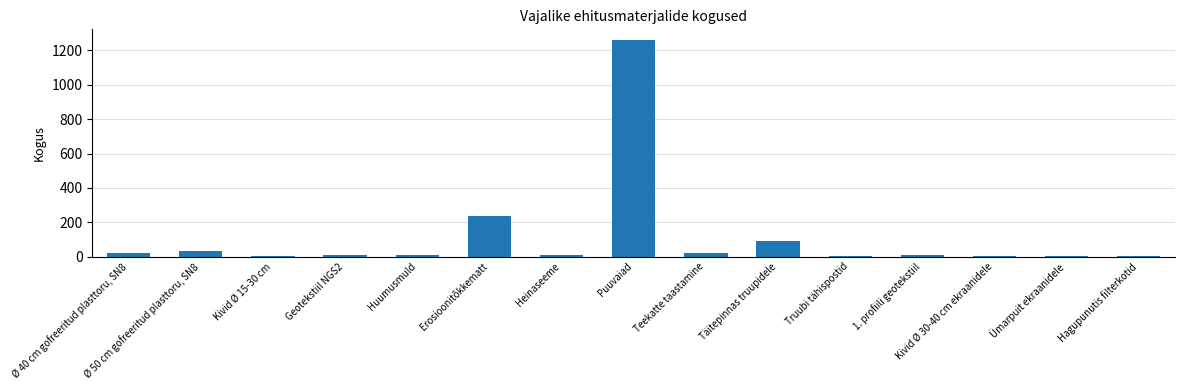

True or false: the data shows 1945.5 at Puuvaiad.

False